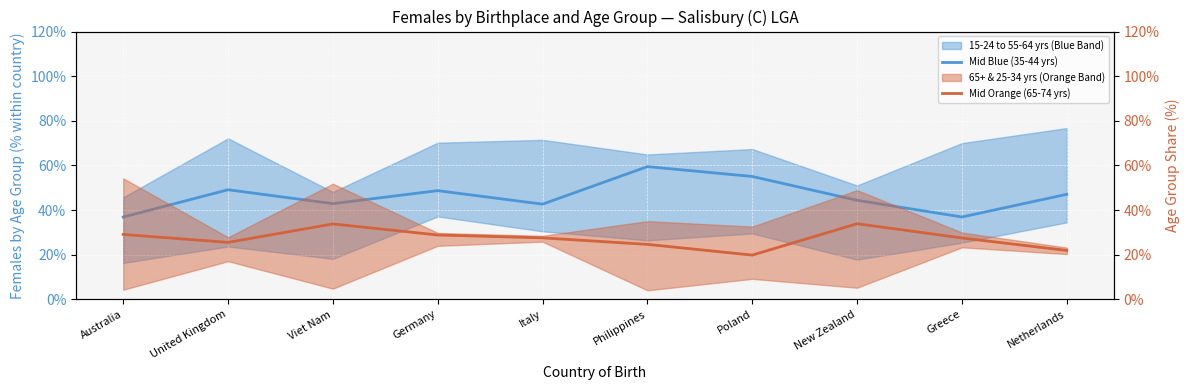

How many categories are shown in the chart?

10